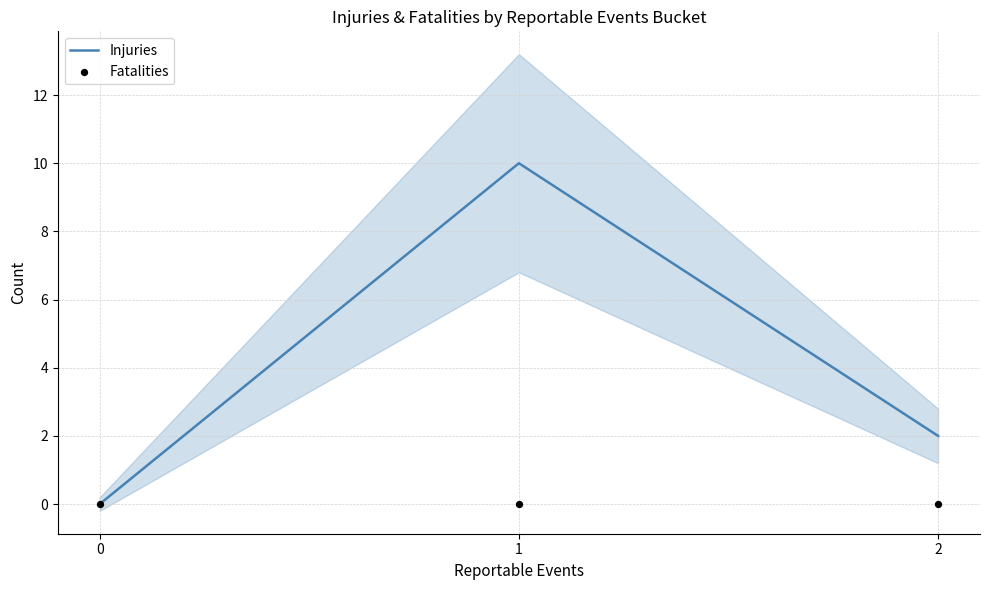

Which series contains the highest Y value?

Injuries